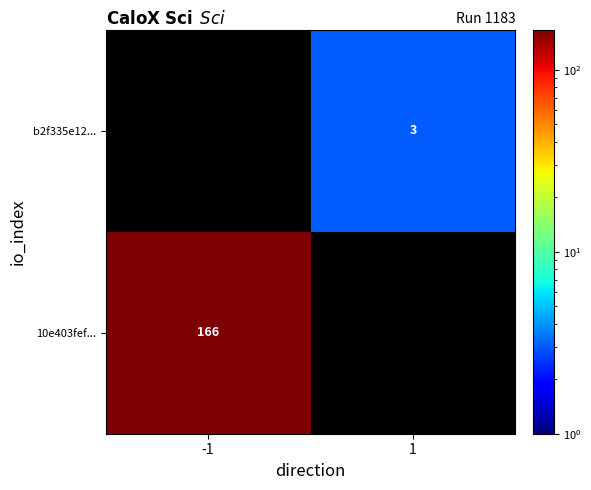

Which category has the lowest value across all series?

1